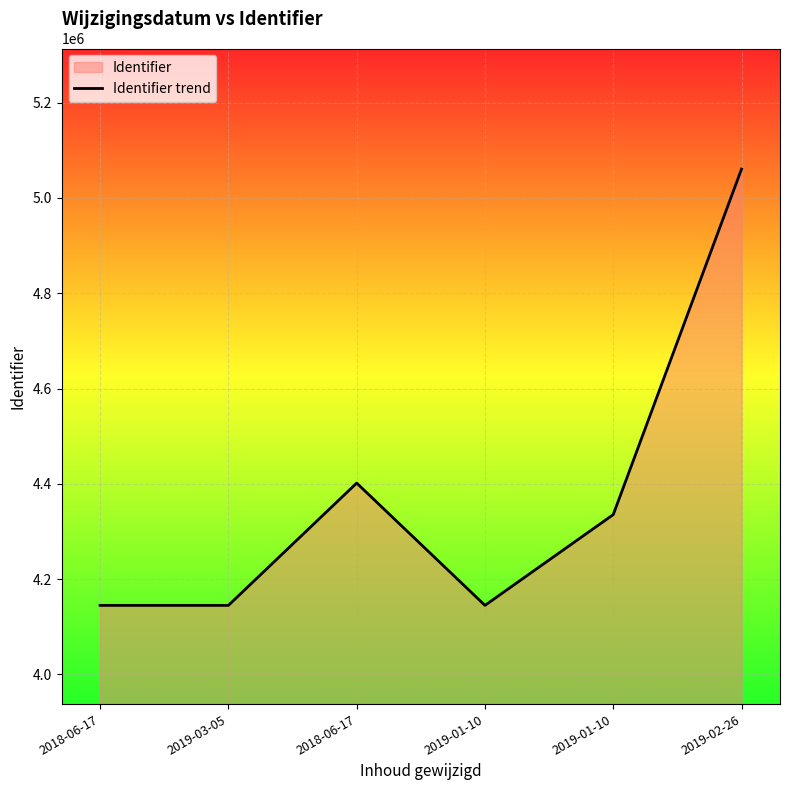

At which category does the data reach its first local peak?

2018-06-17